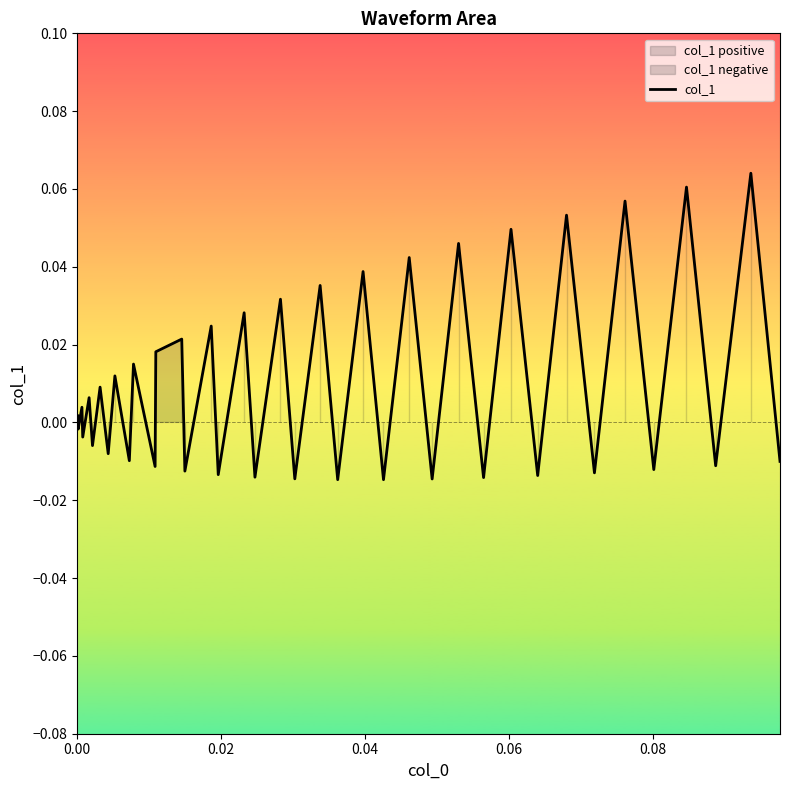

Does the chart have visible grid lines?

No